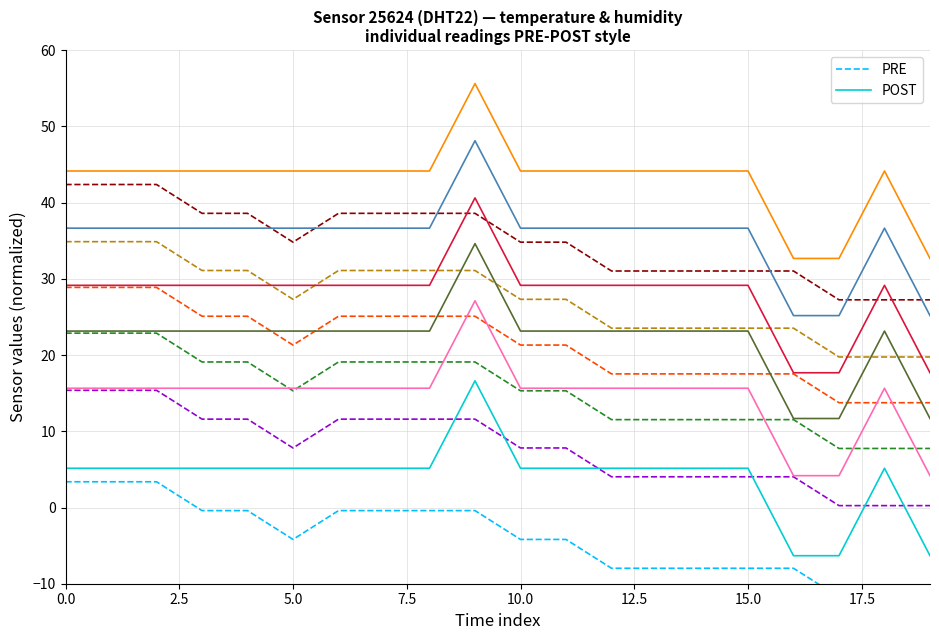

What is the maximum value for POST?

16.6